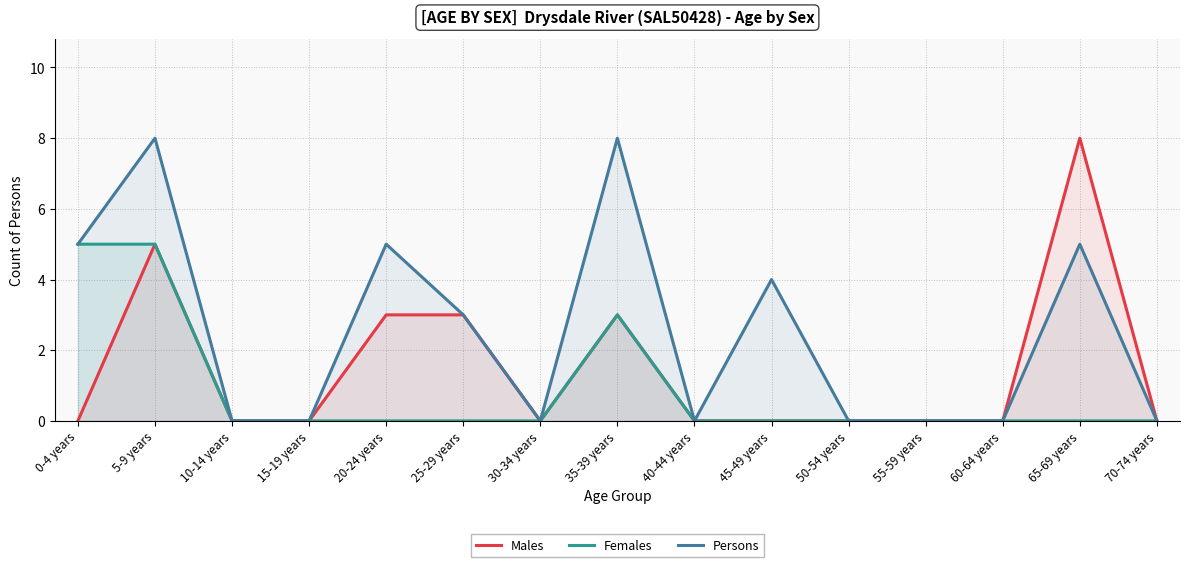

Which series has the widest spread of values?

Males